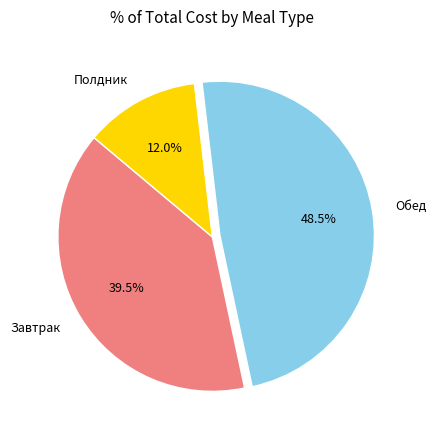

Is Обед the majority of the pie?

No